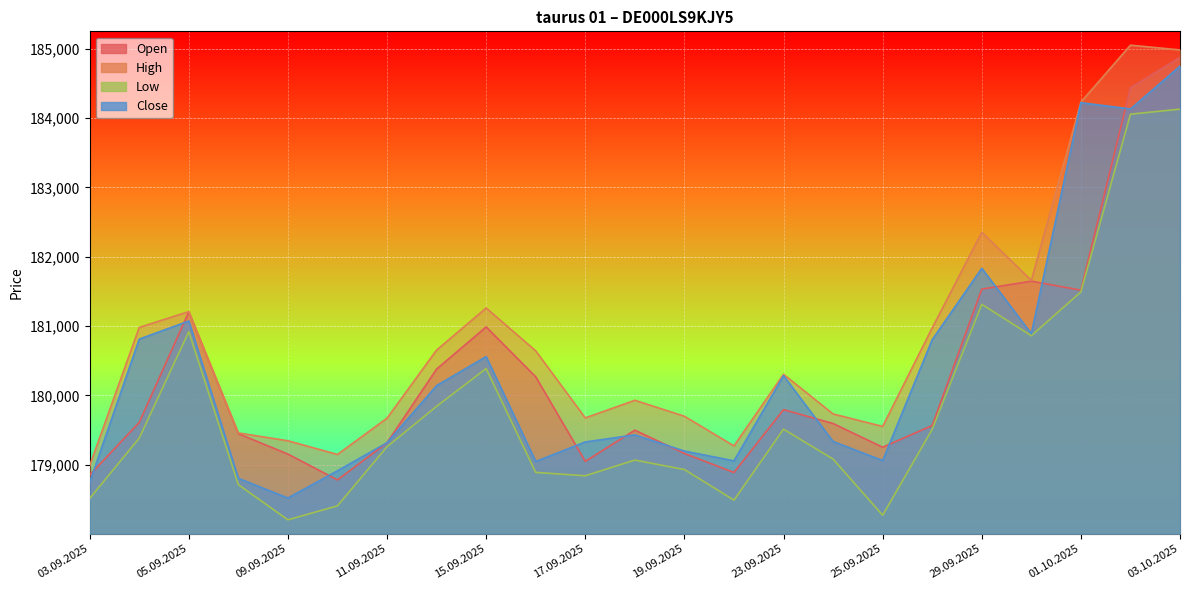

What is the value of the High point at the 7th from the left?

179673